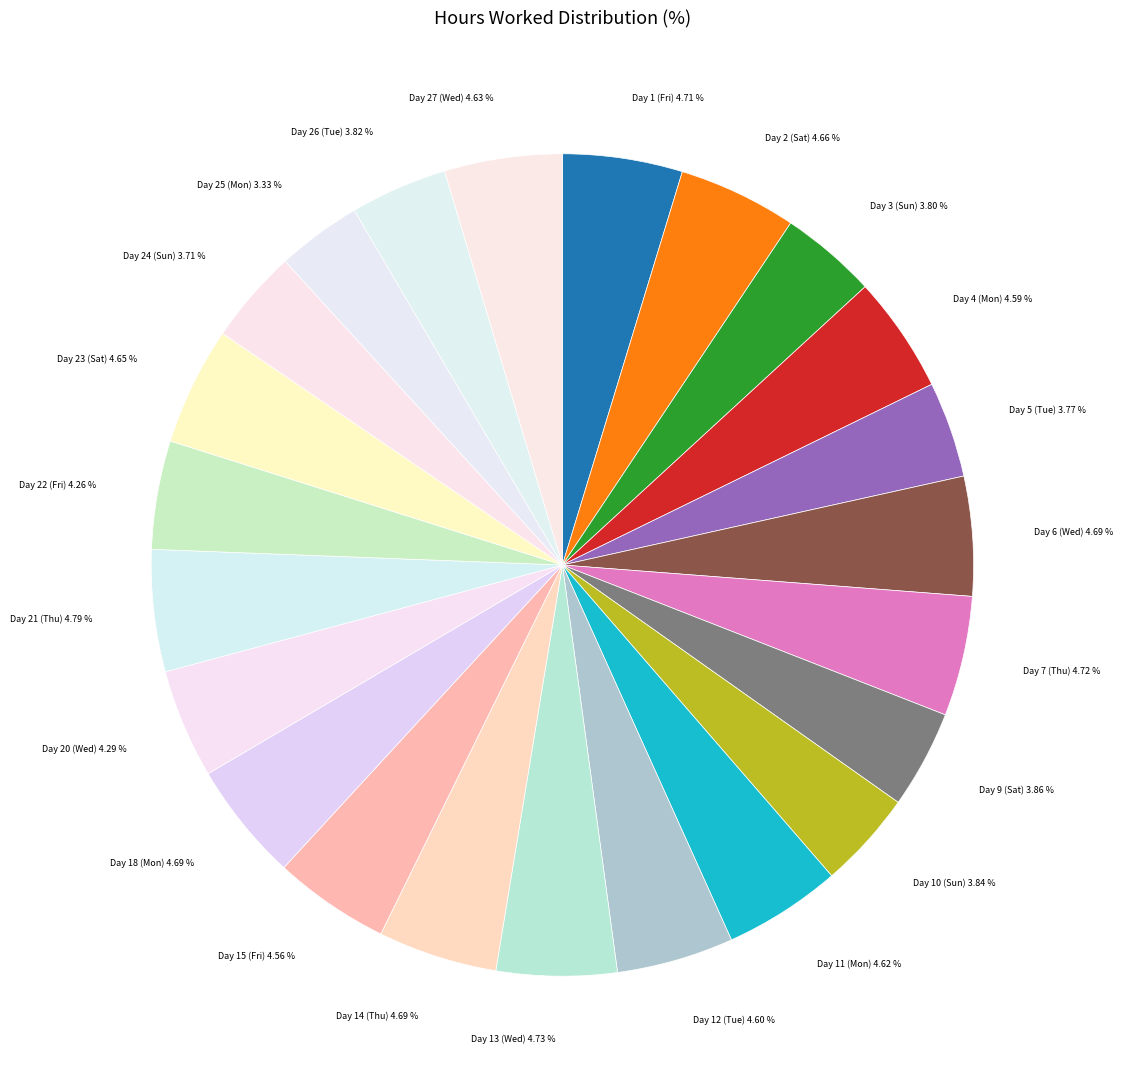

Which category has the biggest portion of the pie?

Day 21 (Thu)